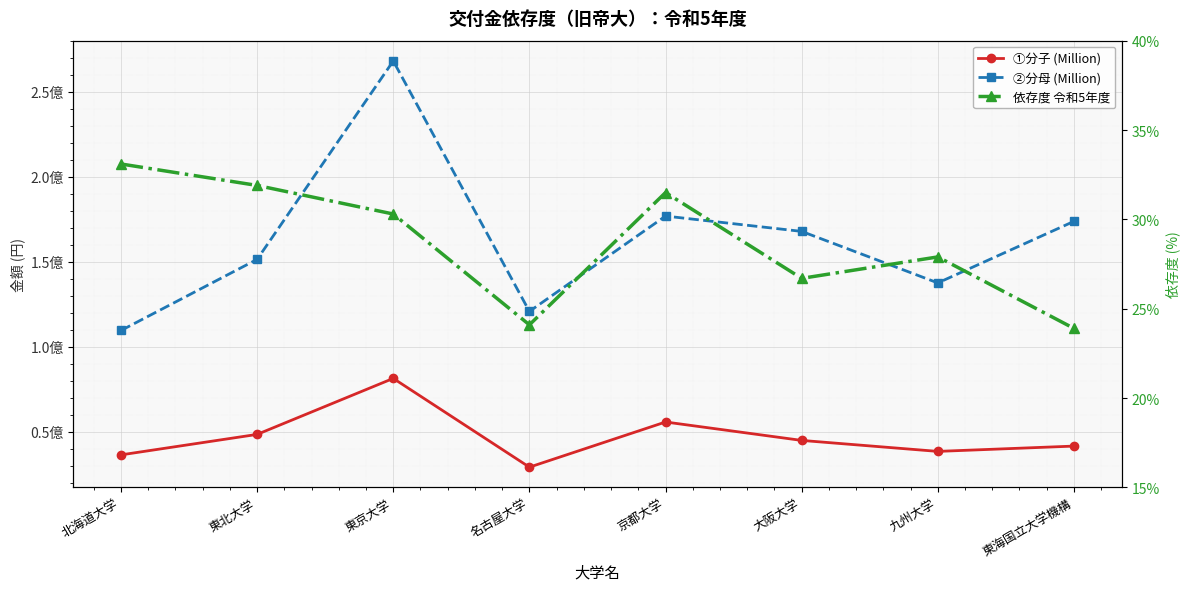

Between 京都大学 and 大阪大学, which is larger?

京都大学